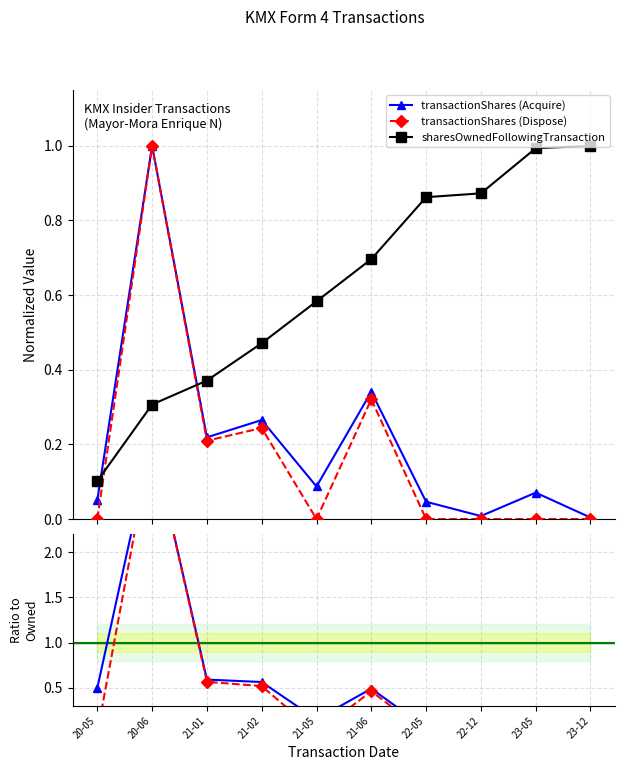

What is the average value of the sharesOwnedFollowingTransaction series?

0.6